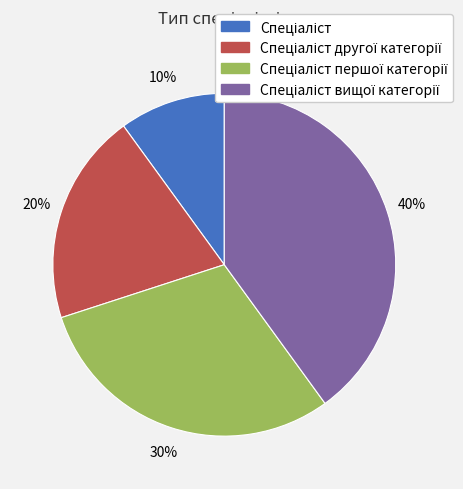

Is there a majority slice in this chart?

No